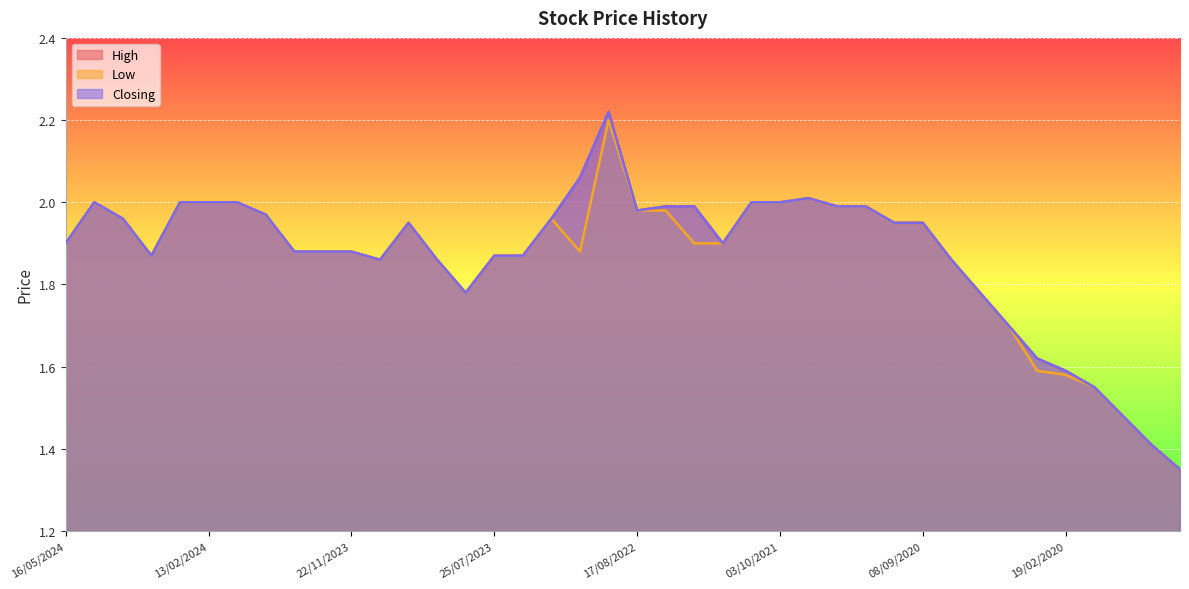

At which label is High closest to 1?

12/02/2020